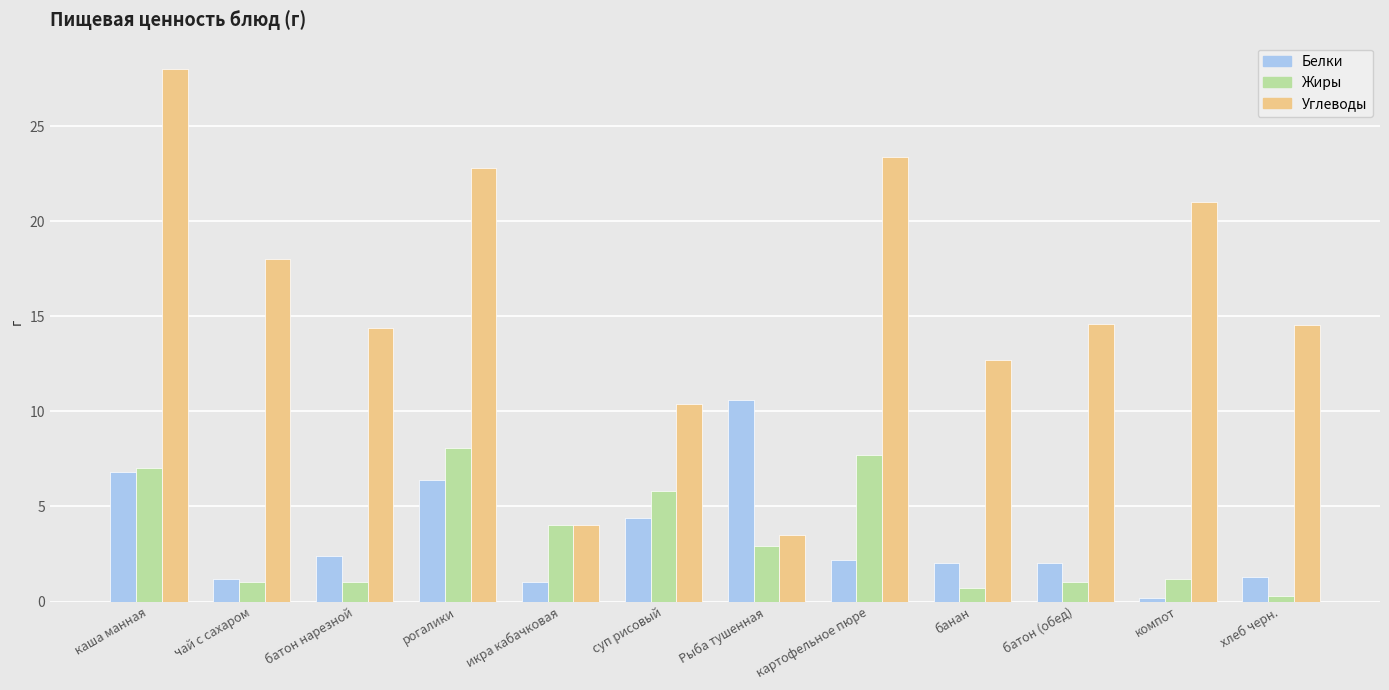

What is the difference between the second highest and minimum values in the Жиры series?

7.4